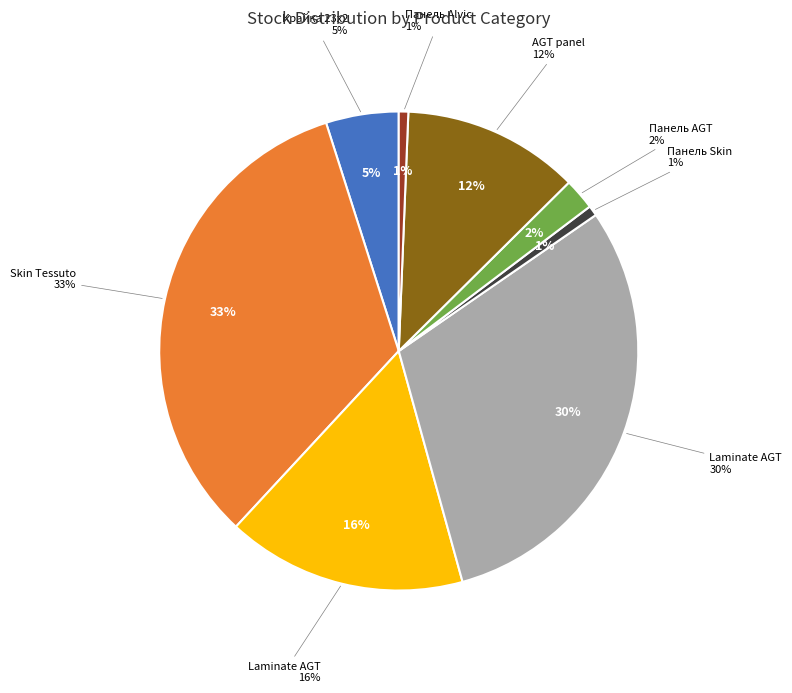

Is Панель AGT AGT 18 мм. Фантазія (Lam) the majority of the pie?

No